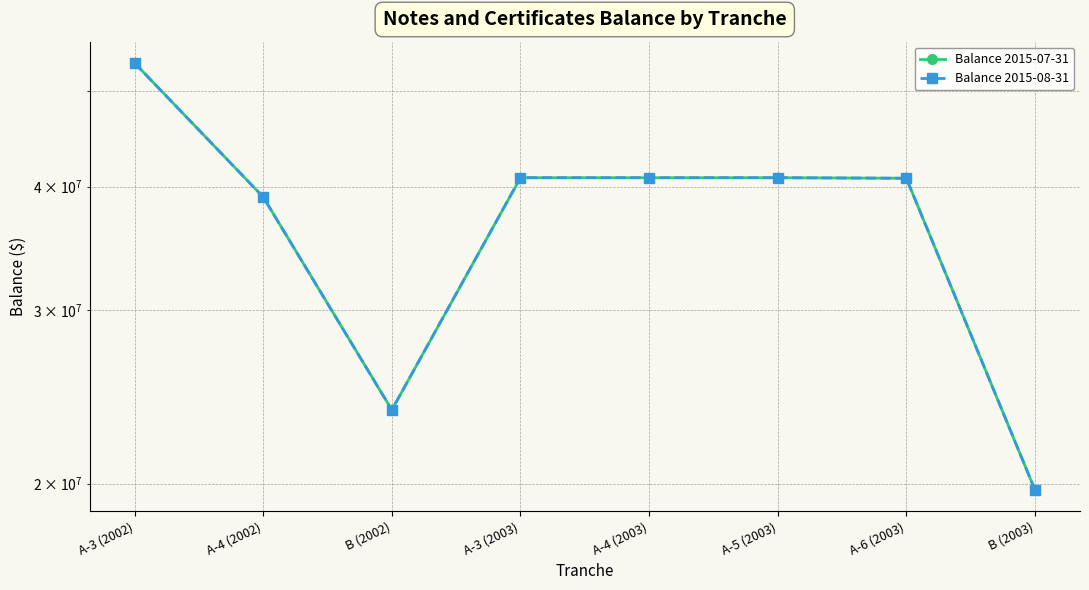

Which series has the largest range (max minus min)?

Balance 2015-07-31